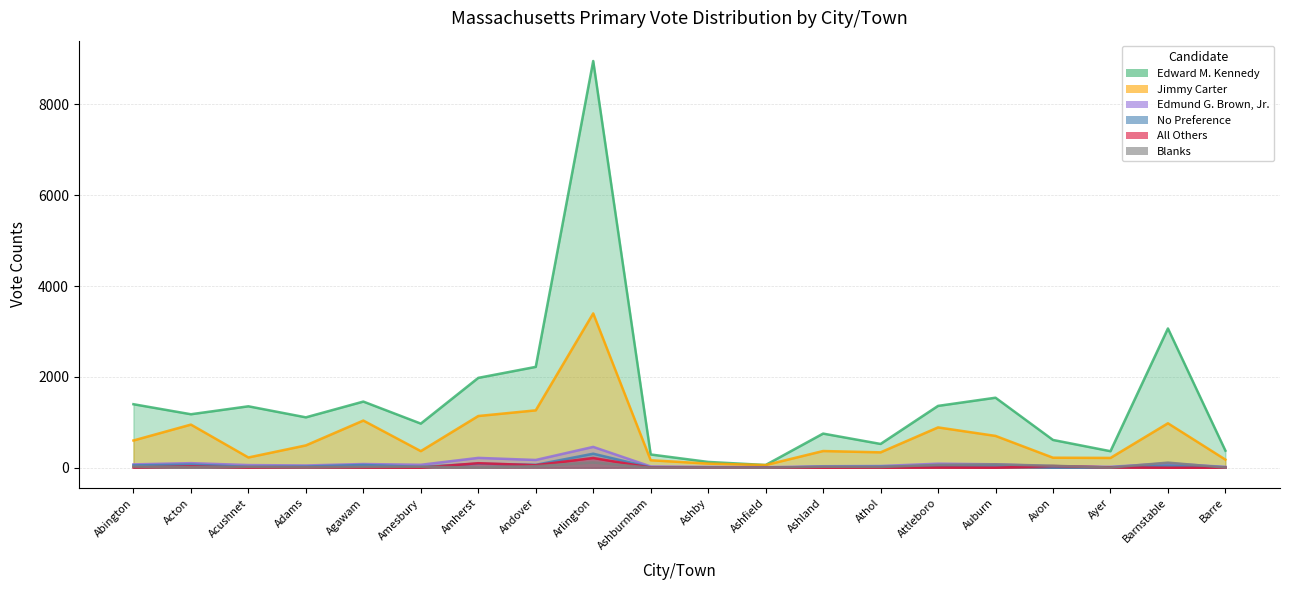

What is the difference between the second highest and second lowest values in the No Preference series?

88